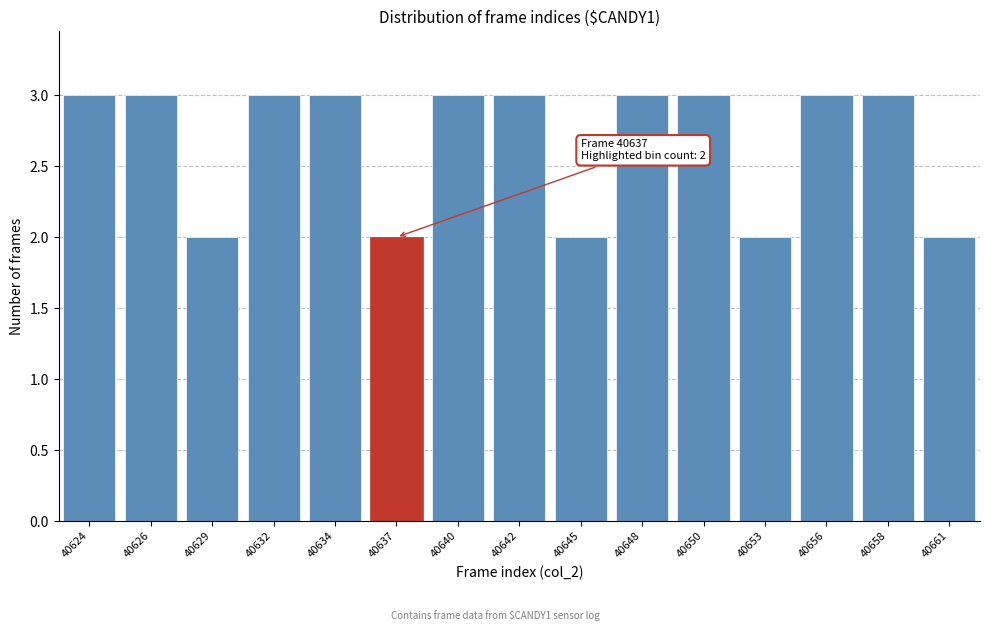

Reading left to right, transcribe all the data shown in this chart.

40624=3	40626=3	40629=2	40632=3	40634=3	40637=2	40640=3	40642=3	40645=2	40648=3	40650=3	40653=2	40656=3	40658=3	40661=2